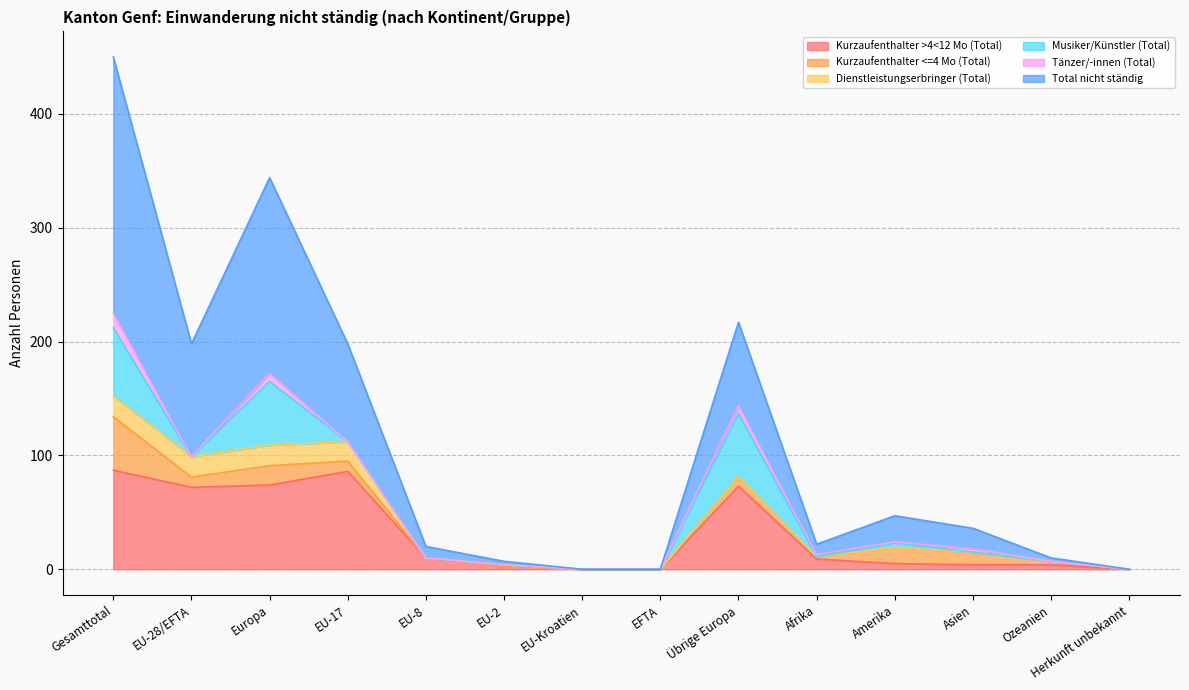

What are all the series names shown in the legend?

Kurzaufenthalter >4<12 Mo (Total), Kurzaufenthalter <=4 Mo (Total), Dienstleistungserbringer (Total), Musiker/Künstler (Total), Tänzer/-innen (Total), Total nicht ständig